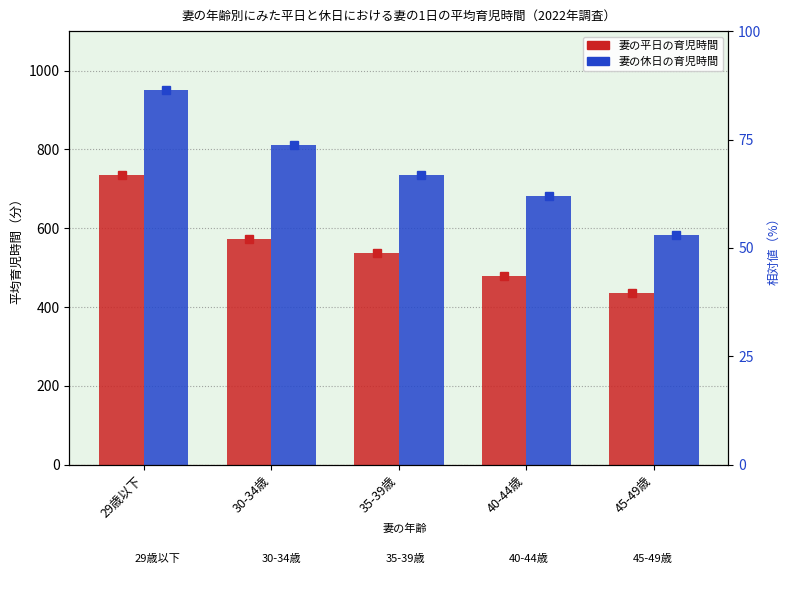

How many bars are there in each group?

2